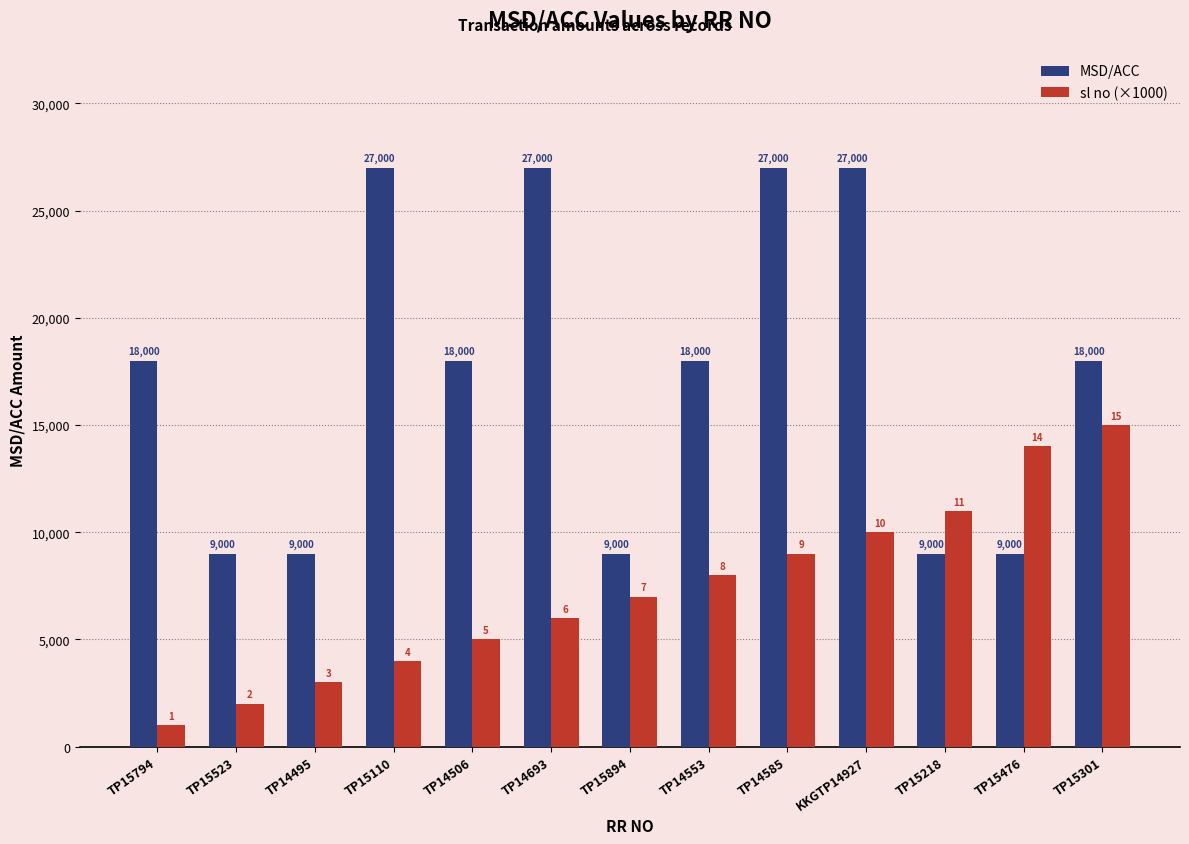

Rank the categories by sl no (×1000) value from highest to lowest.

TP15301, TP15476, TP15218, KKGTP14927, TP14585, TP14553, TP15894, TP14693, TP14506, TP15110, TP14495, TP15523, TP15794